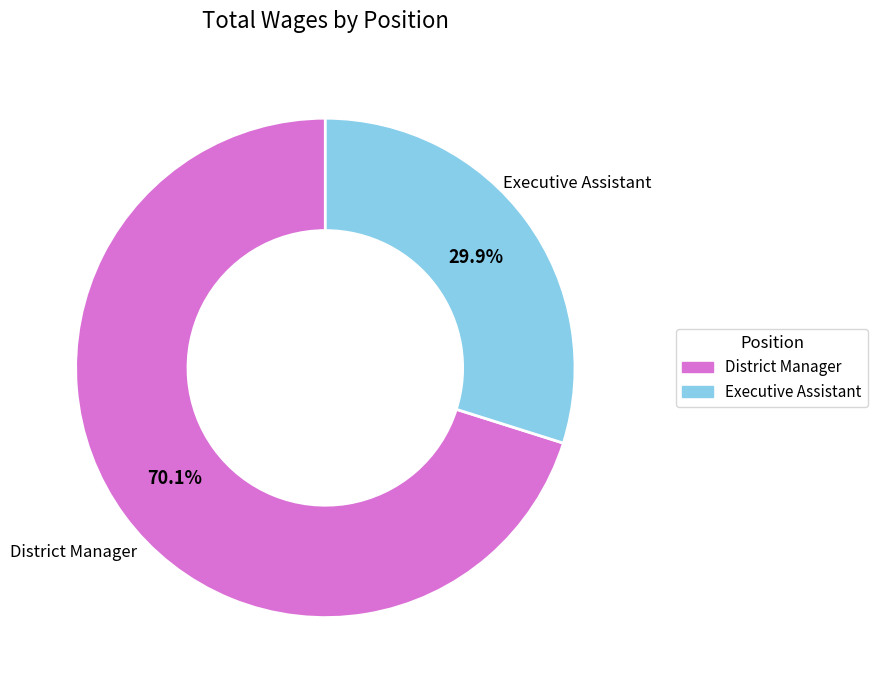

Do District Manager and Executive Assistant together represent more than half of the pie?

Yes